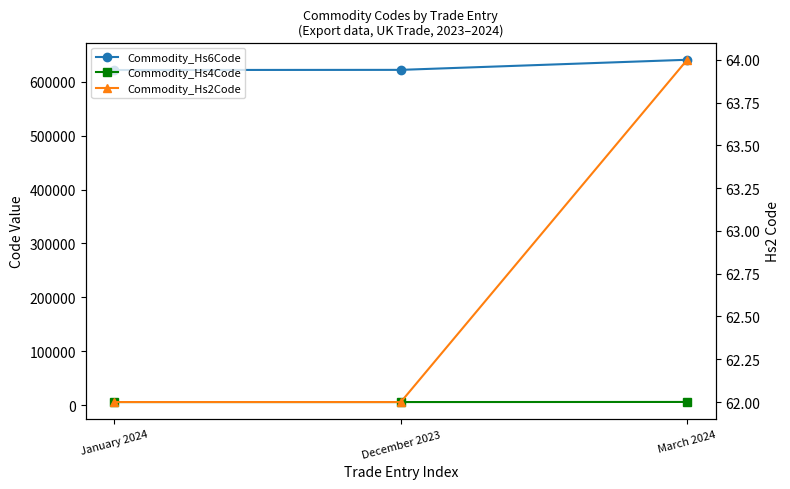

Which category has the highest value across all series?

March 2024